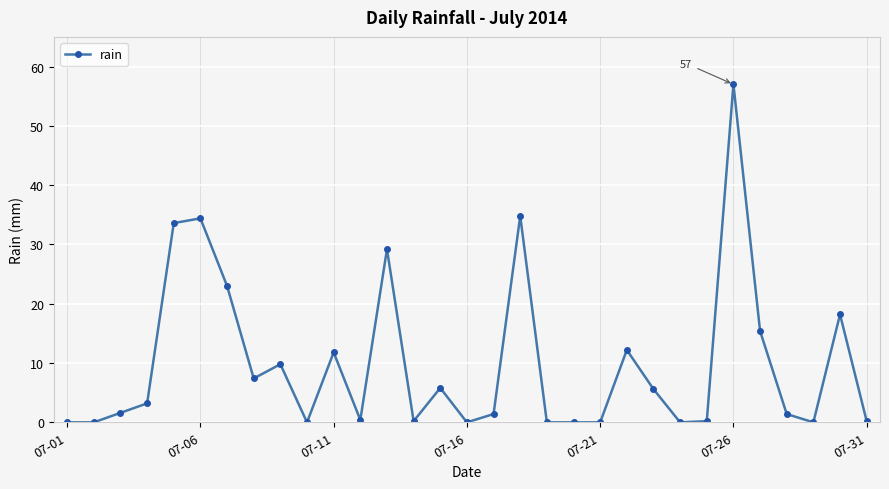

What is the value of the 23rd point from the left?

5.6